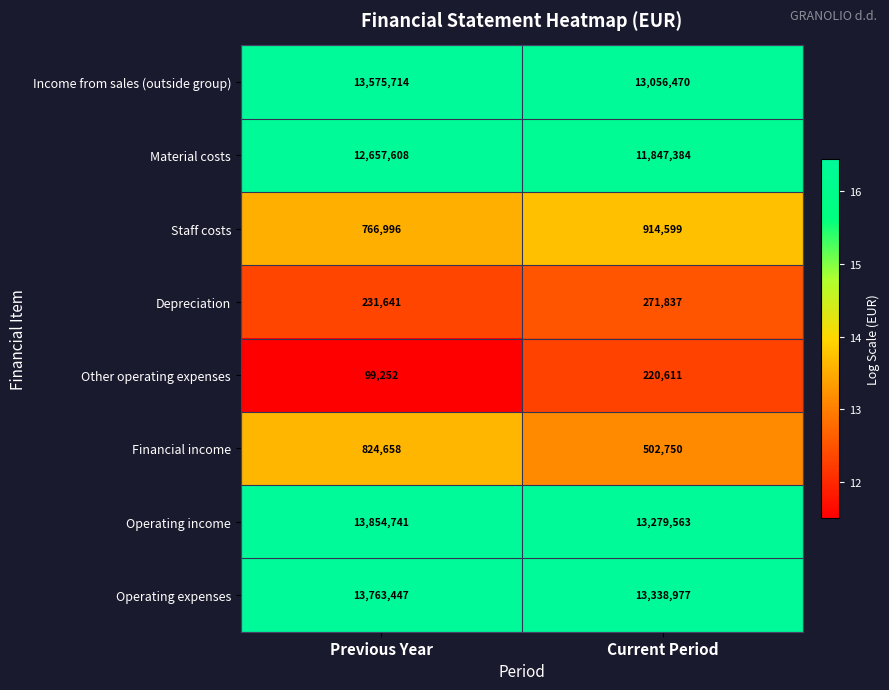

At which label is Staff costs closest to 840797?

Previous Year